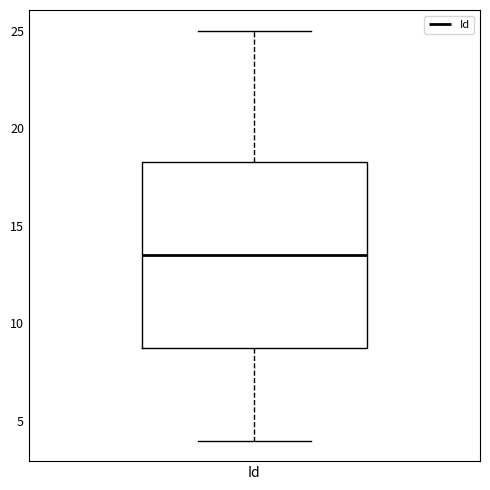

Where does the median line of the box for Id sit on the y-axis? The values are not printed on the chart, so give them approximately, as read against the axis.

13.5